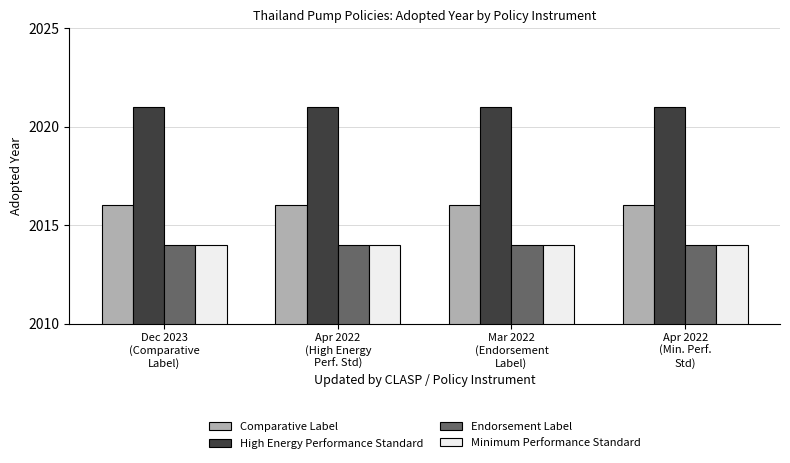

What is the highest value of the High Energy Performance Standard series?

2021